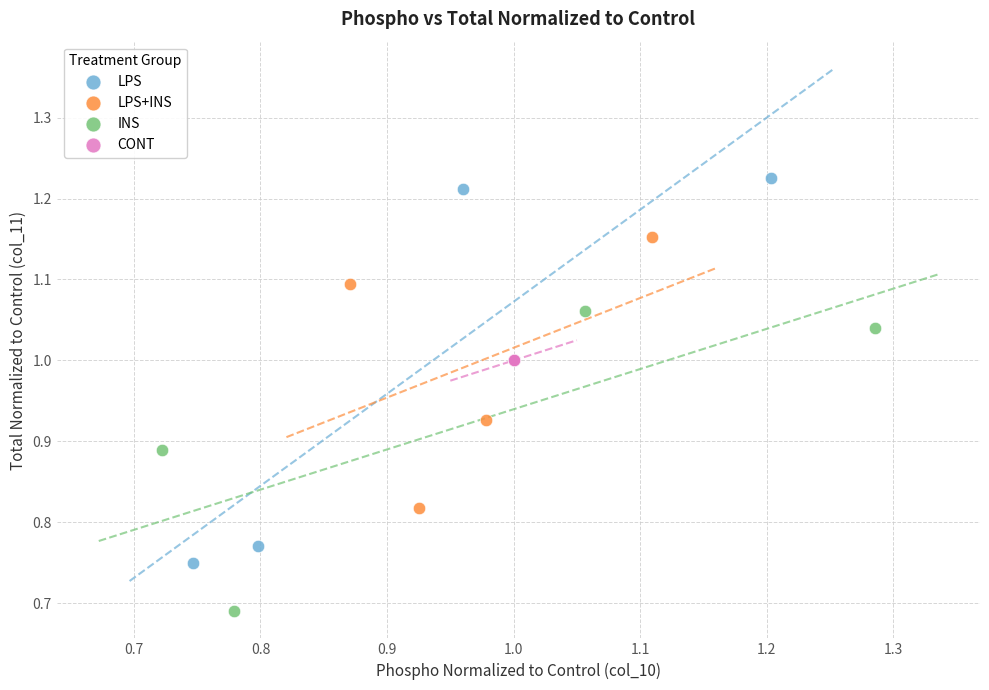

Which series contains the highest Y value?

LPS